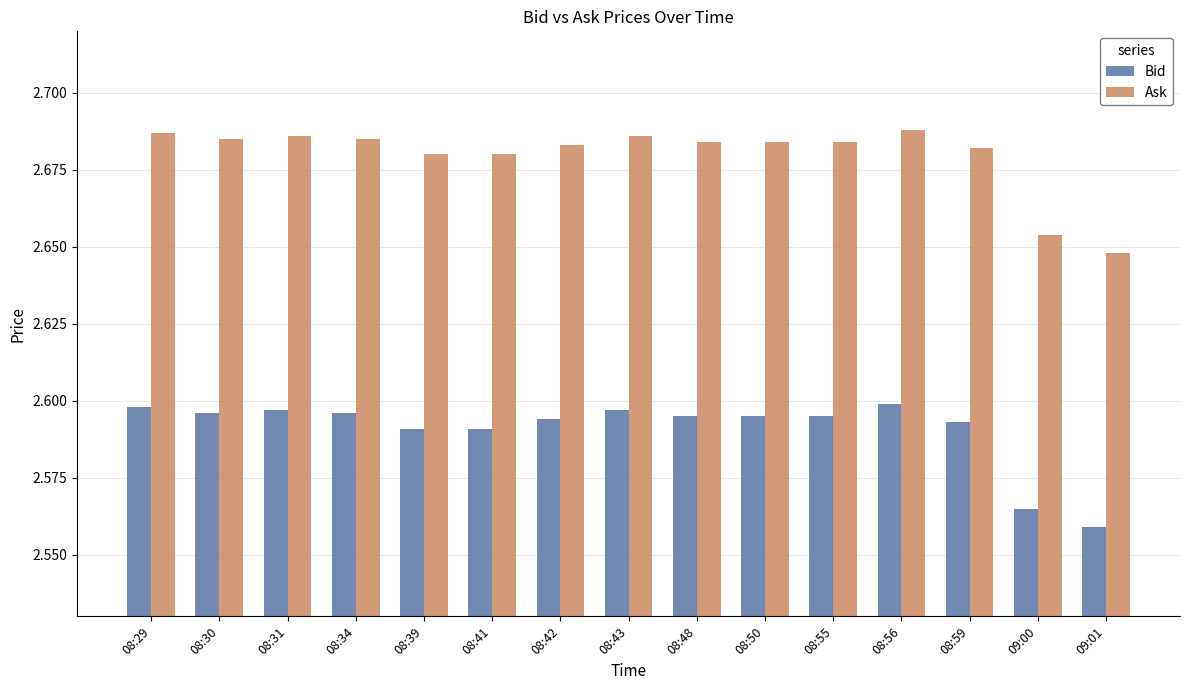

What is the difference between the highest and lowest values at 08:55?

0.1